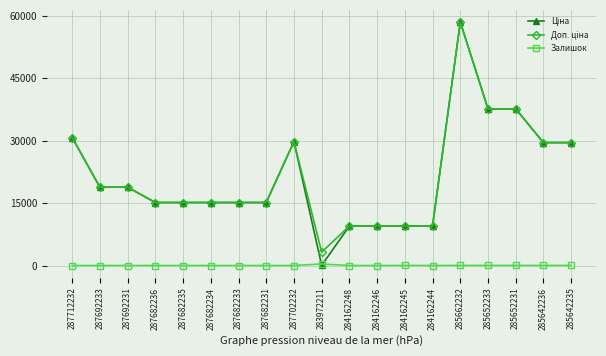

What is the greatest value displayed?

58426.5